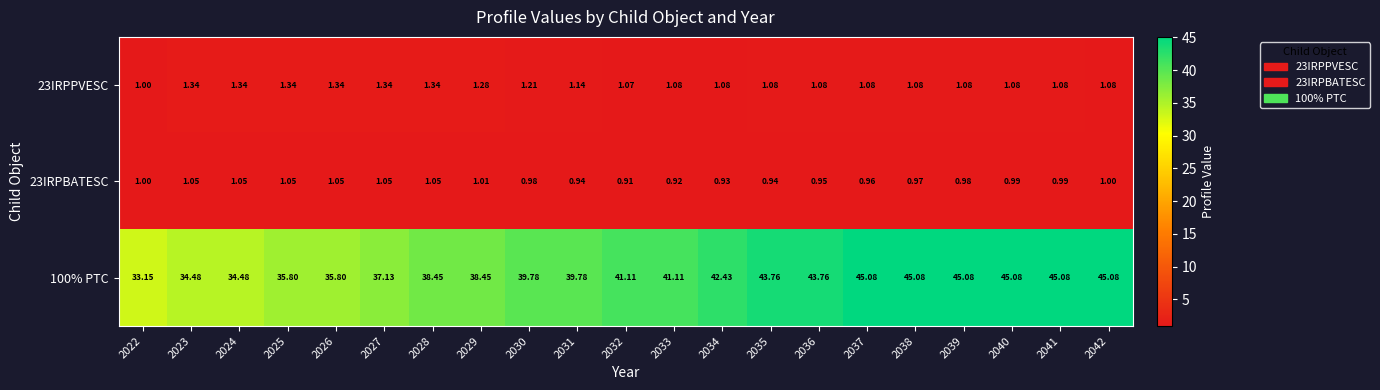

Reading left to right, extract all data points from this chart.

23IRPPVESC: 2022=1.0	2023=1.3	2024=1.3	2025=1.3	2026=1.3	2027=1.3	2028=1.3	2029=1.3	2030=1.2	2031=1.1	2032=1.1	2033=1.1	2034=1.1	2035=1.1	2036=1.1	2037=1.1	2038=1.1	2039=1.1	2040=1.1	2041=1.1	2042=1.1
23IRPBATESC: 2022=1.0	2023=1.1	2024=1.1	2025=1.1	2026=1.1	2027=1.1	2028=1.1	2029=1.0	2030=1.0	2031=0.9	2032=0.9	2033=0.9	2034=0.9	2035=0.9	2036=0.9	2037=1.0	2038=1.0	2039=1.0	2040=1.0	2041=1.0	2042=1.0
100% PTC: 2022=33.1	2023=34.5	2024=34.5	2025=35.8	2026=35.8	2027=37.1	2028=38.5	2029=38.5	2030=39.8	2031=39.8	2032=41.1	2033=41.1	2034=42.4	2035=43.8	2036=43.8	2037=45.1	2038=45.1	2039=45.1	2040=45.1	2041=45.1	2042=45.1